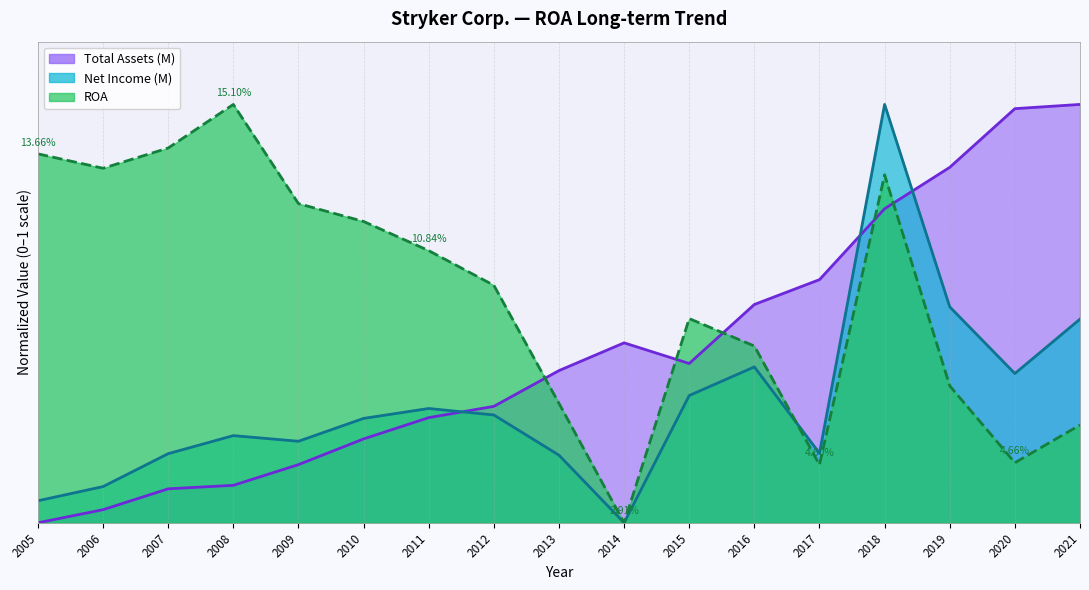

Between which two adjacent categories do ROA and Net Income (M) first intersect?

2016 and 2017